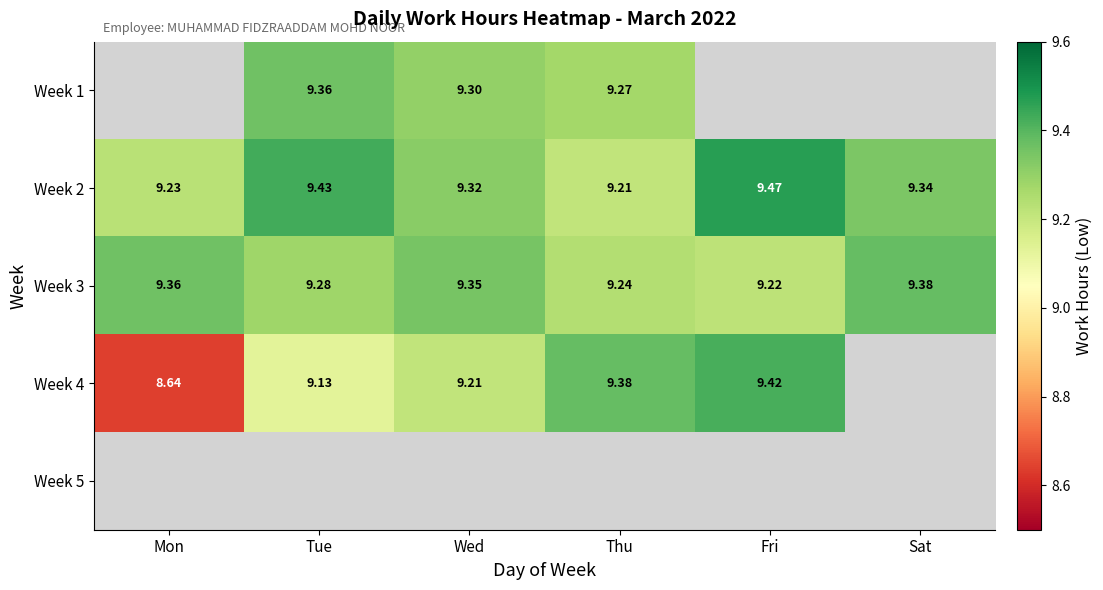

List the labels in order of Week 3 value, smallest first.

Fri, Thu, Tue, Wed, Mon, Sat